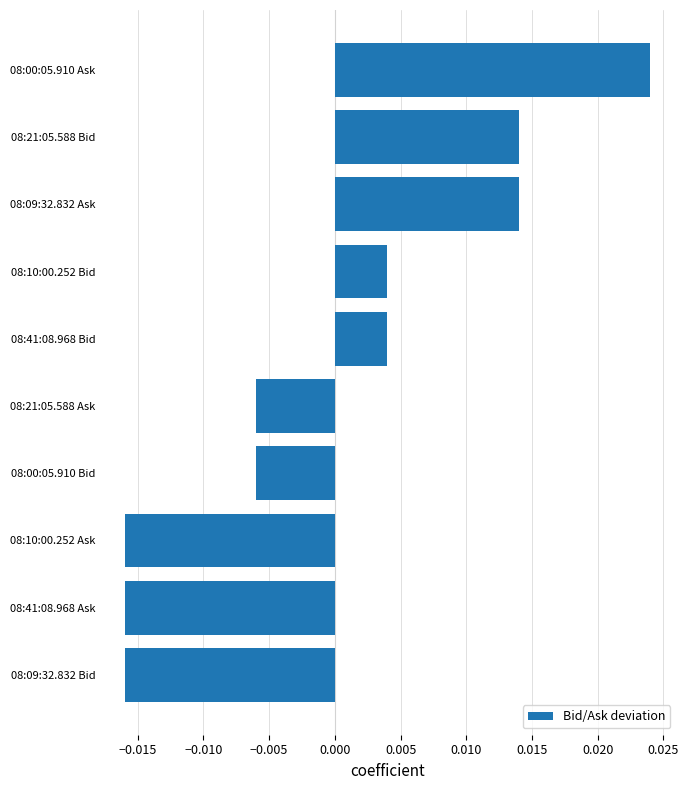

How many values are above zero?

5